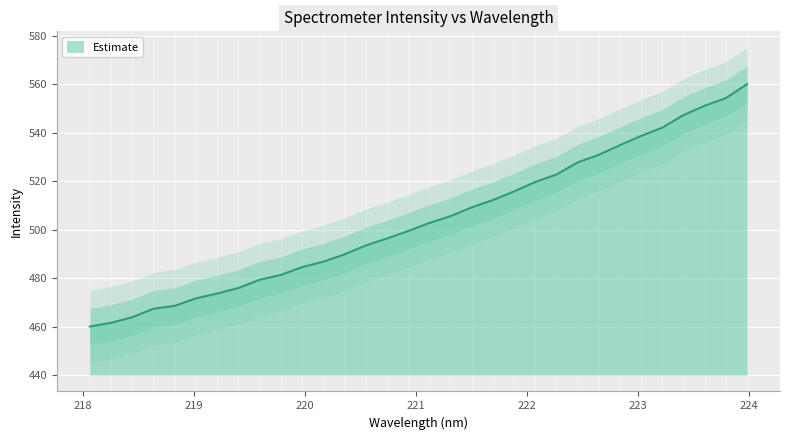

The value at 223.2172 is 542.1. True or false?

True